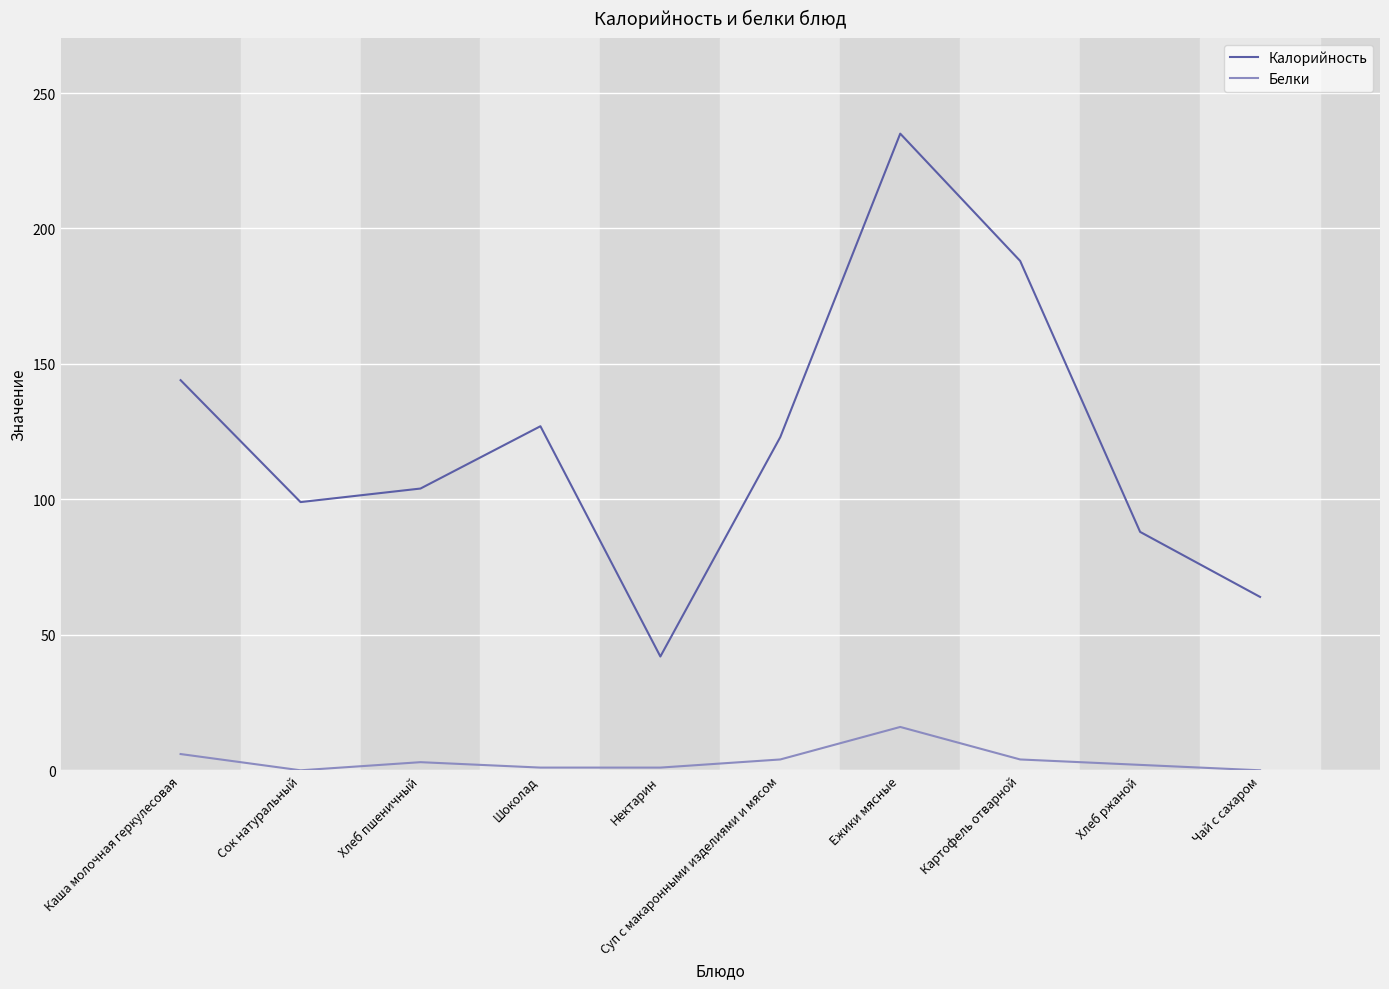

True or false: Калорийность has more than 0 interior local peaks.

True